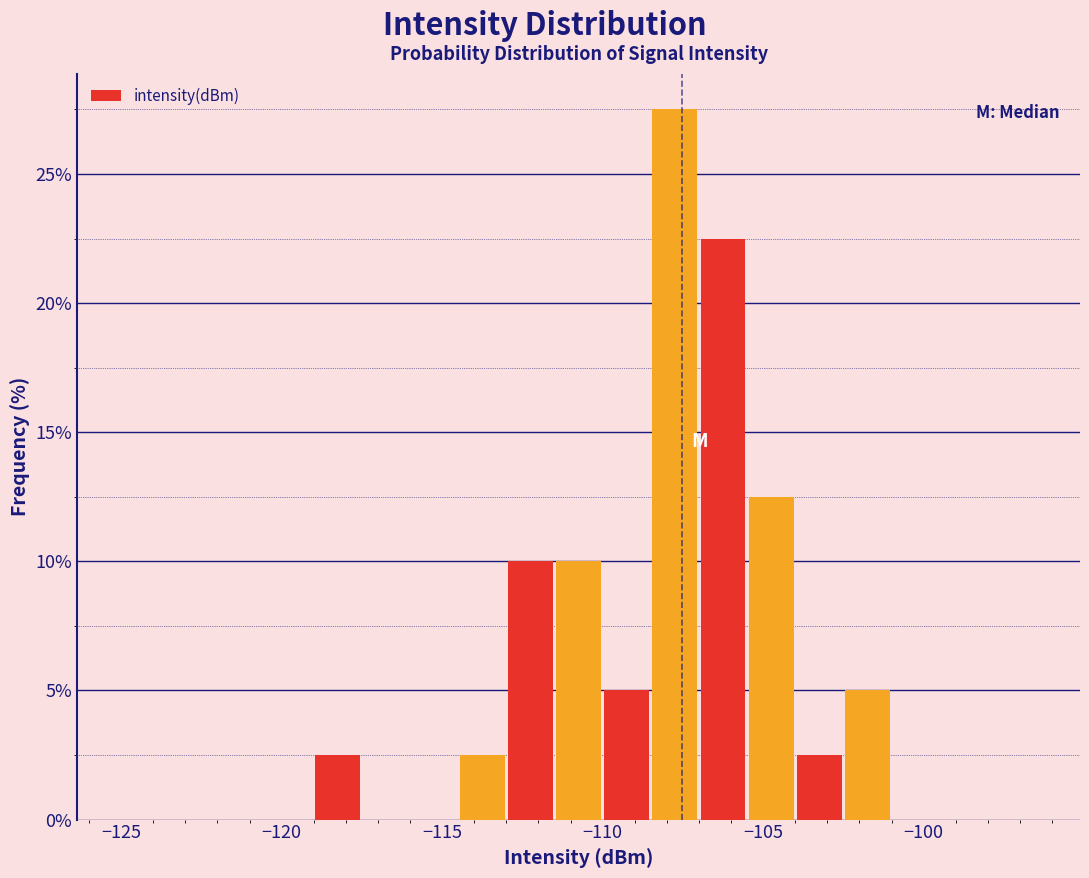

Around what value on the x-axis is the tallest bar? Give the approximate position of its centre, as read against the axis.

-107.5